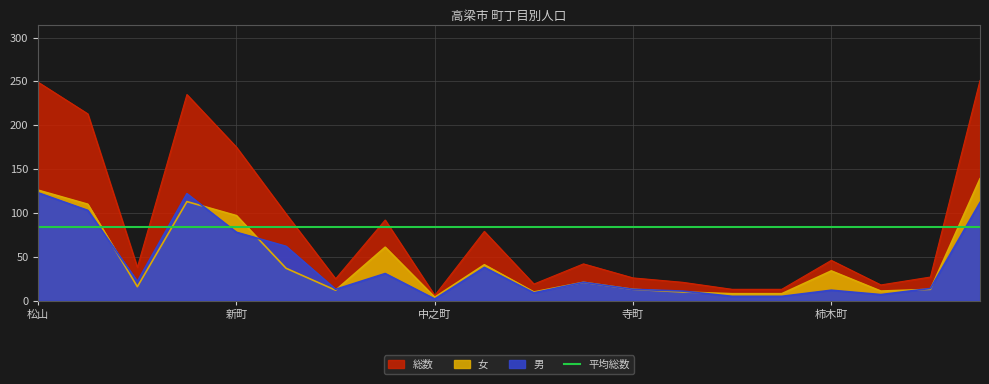

Between 本町 and 寺町, which is larger?

本町